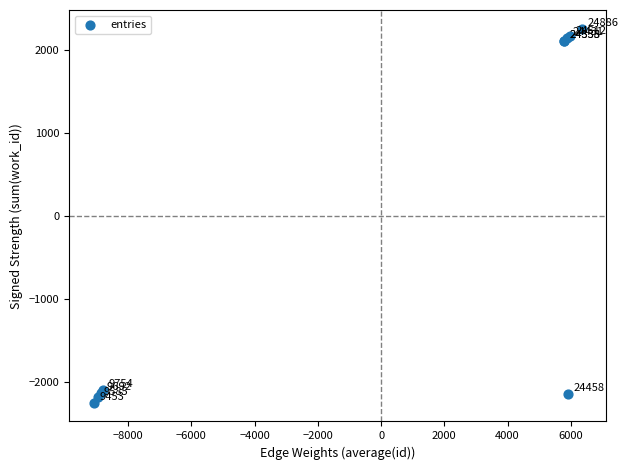

What Y value in the scatter plot is closest to 4?

-2090.3